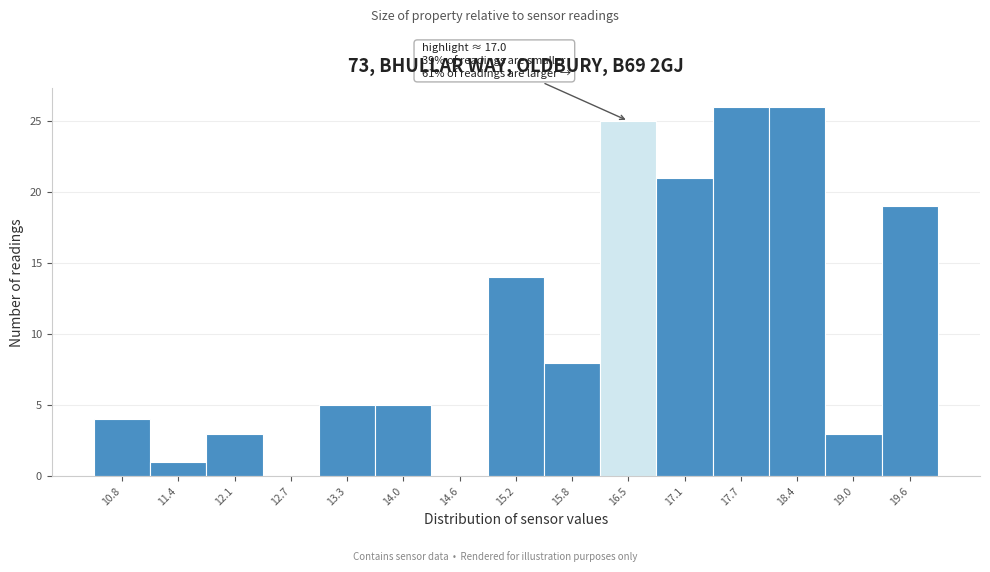

Reading right to left, extract all data points from this chart.

19.6=19	19.0=3	18.4=26	17.7=26	17.1=21	16.5=25	15.8=8	15.2=14	14.6=0	14.0=5	13.3=5	12.7=0	12.1=3	11.4=1	10.8=4